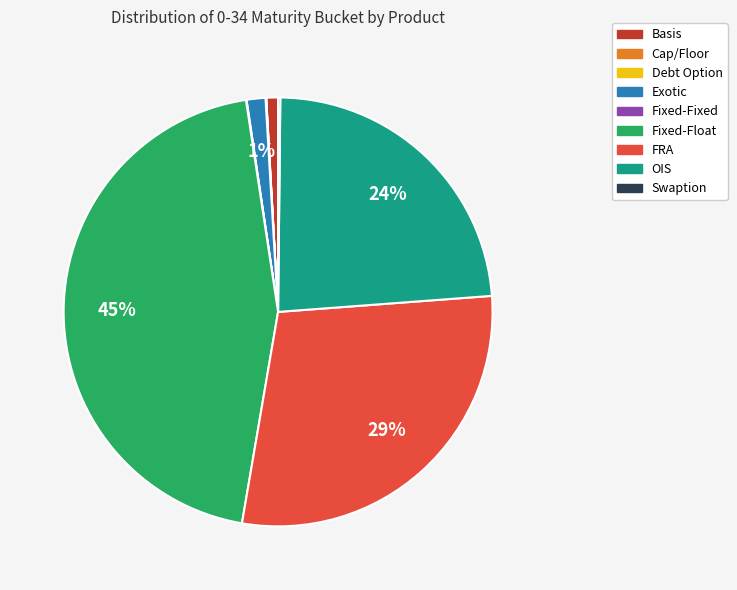

Is there any slice that represents more than half of the pie?

No